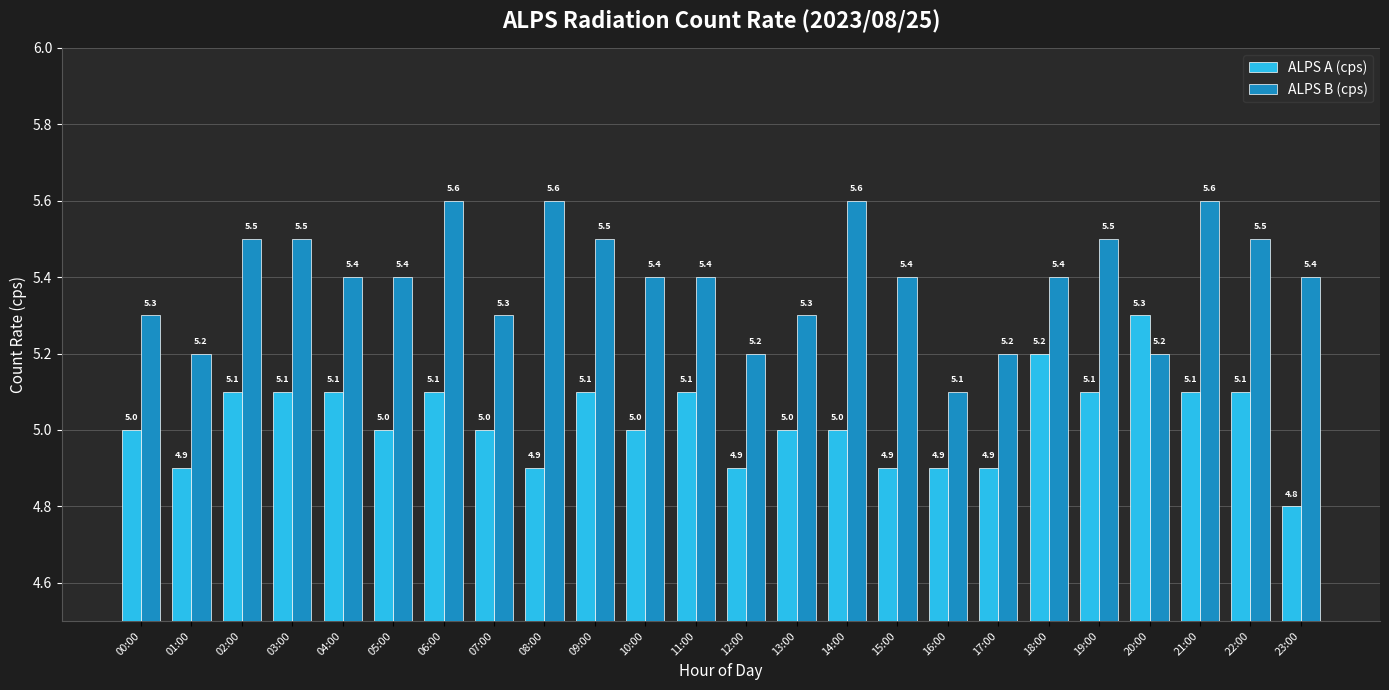

What is the difference between the highest and lowest values at 10:00?

0.4